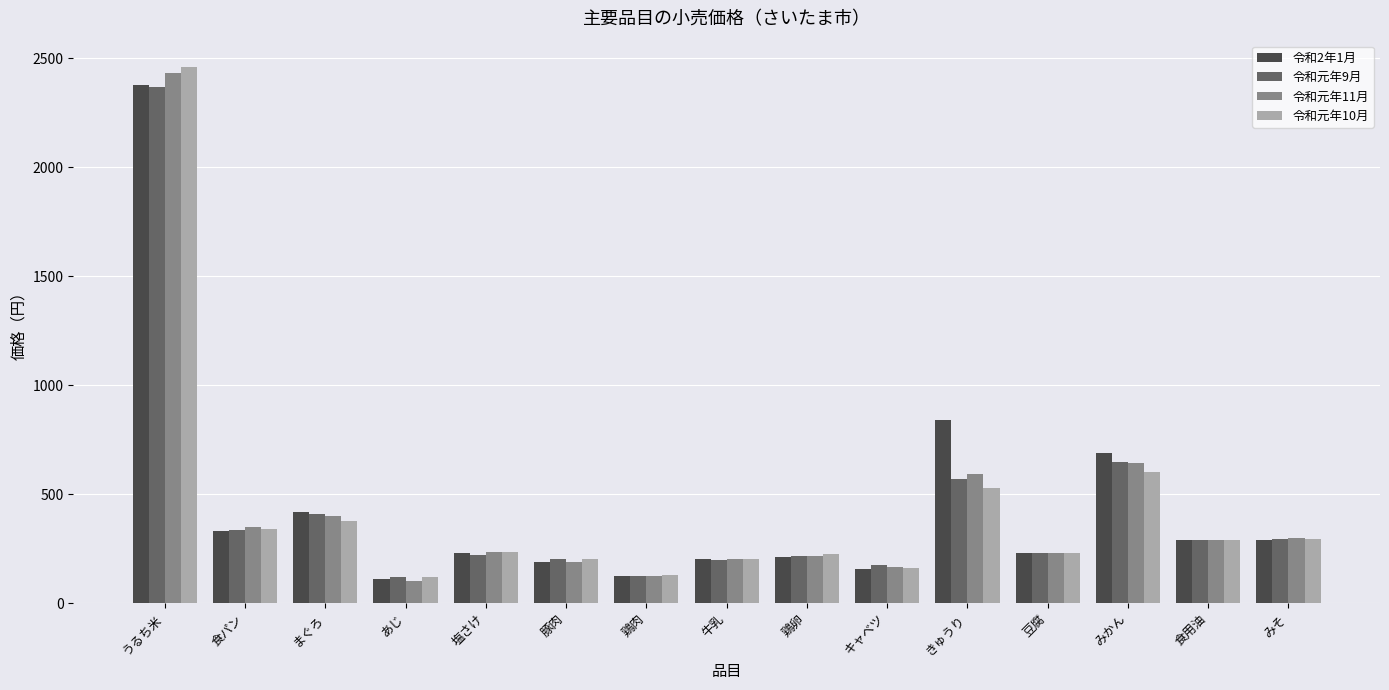

What is the label of the 6th bar from the right?

キャベツ